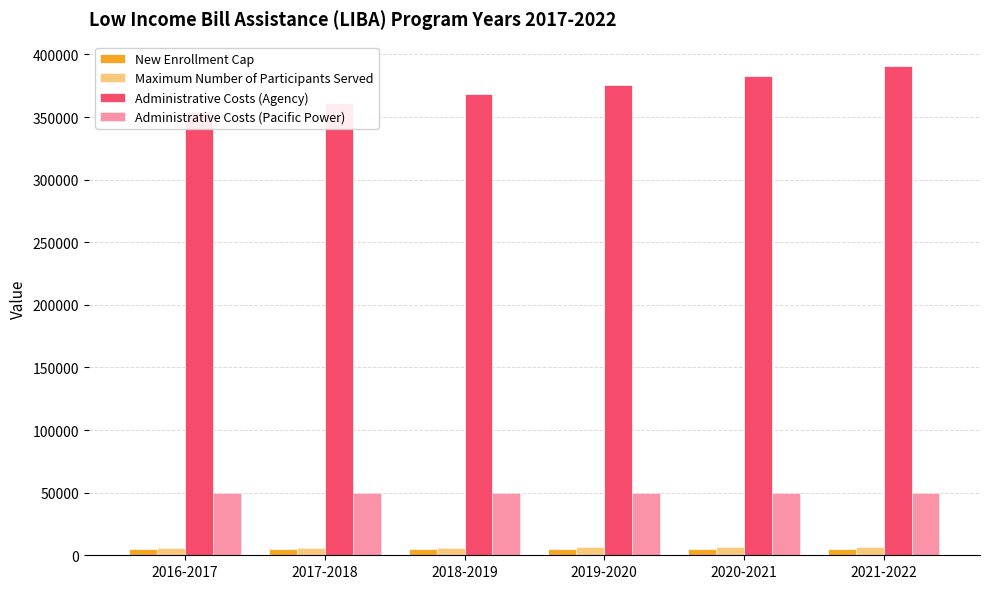

What is the average value of the Maximum Number of Participants Served series?

6182